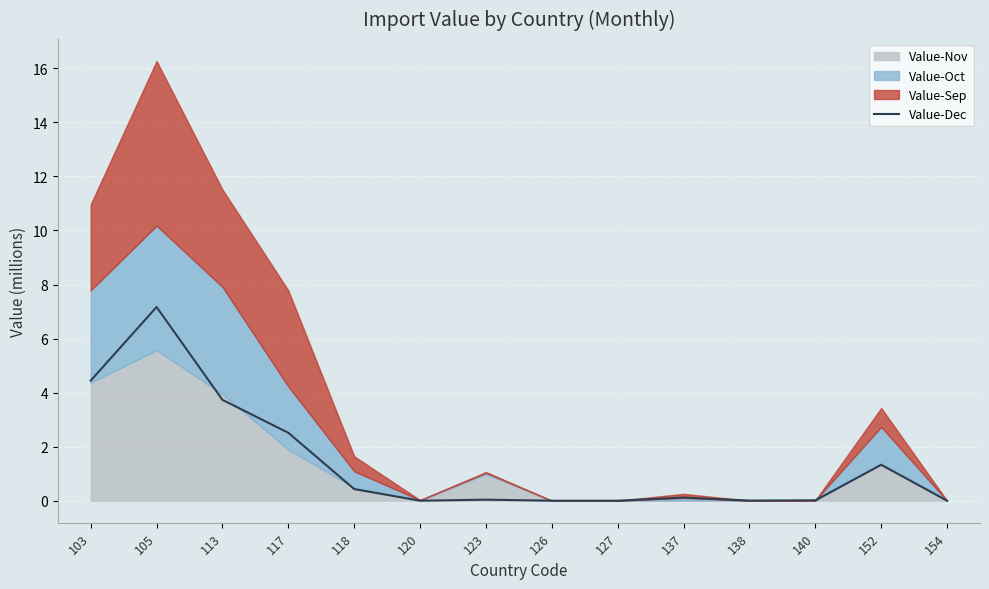

What is the approximate value at 105?

7.2